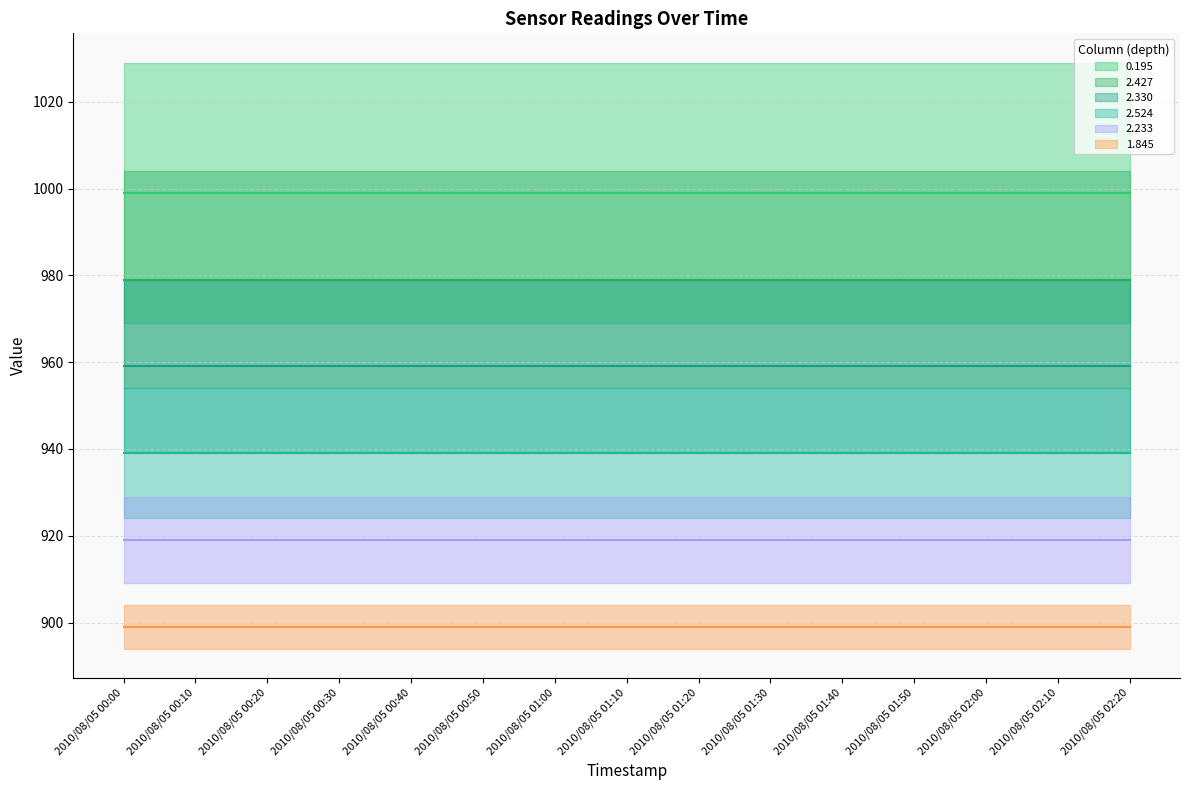

Reading right to left, transcribe all the data shown in this chart.

0.195 (center): 2010/08/05 02:20=999	2010/08/05 02:10=999	2010/08/05 02:00=999	2010/08/05 01:50=999	2010/08/05 01:40=999	2010/08/05 01:30=999	2010/08/05 01:20=999	2010/08/05 01:10=999	2010/08/05 01:00=999	2010/08/05 00:50=999	2010/08/05 00:40=999	2010/08/05 00:30=999	2010/08/05 00:20=999	2010/08/05 00:10=999	2010/08/05 00:00=999
2.427 (center): 2010/08/05 02:20=979	2010/08/05 02:10=979	2010/08/05 02:00=979	2010/08/05 01:50=979	2010/08/05 01:40=979	2010/08/05 01:30=979	2010/08/05 01:20=979	2010/08/05 01:10=979	2010/08/05 01:00=979	2010/08/05 00:50=979	2010/08/05 00:40=979	2010/08/05 00:30=979	2010/08/05 00:20=979	2010/08/05 00:10=979	2010/08/05 00:00=979
2.330 (center): 2010/08/05 02:20=959	2010/08/05 02:10=959	2010/08/05 02:00=959	2010/08/05 01:50=959	2010/08/05 01:40=959	2010/08/05 01:30=959	2010/08/05 01:20=959	2010/08/05 01:10=959	2010/08/05 01:00=959	2010/08/05 00:50=959	2010/08/05 00:40=959	2010/08/05 00:30=959	2010/08/05 00:20=959	2010/08/05 00:10=959	2010/08/05 00:00=959
2.524 (center): 2010/08/05 02:20=939	2010/08/05 02:10=939	2010/08/05 02:00=939	2010/08/05 01:50=939	2010/08/05 01:40=939	2010/08/05 01:30=939	2010/08/05 01:20=939	2010/08/05 01:10=939	2010/08/05 01:00=939	2010/08/05 00:50=939	2010/08/05 00:40=939	2010/08/05 00:30=939	2010/08/05 00:20=939	2010/08/05 00:10=939	2010/08/05 00:00=939
2.233 (center): 2010/08/05 02:20=919	2010/08/05 02:10=919	2010/08/05 02:00=919	2010/08/05 01:50=919	2010/08/05 01:40=919	2010/08/05 01:30=919	2010/08/05 01:20=919	2010/08/05 01:10=919	2010/08/05 01:00=919	2010/08/05 00:50=919	2010/08/05 00:40=919	2010/08/05 00:30=919	2010/08/05 00:20=919	2010/08/05 00:10=919	2010/08/05 00:00=919
1.845 (center): 2010/08/05 02:20=899	2010/08/05 02:10=899	2010/08/05 02:00=899	2010/08/05 01:50=899	2010/08/05 01:40=899	2010/08/05 01:30=899	2010/08/05 01:20=899	2010/08/05 01:10=899	2010/08/05 01:00=899	2010/08/05 00:50=899	2010/08/05 00:40=899	2010/08/05 00:30=899	2010/08/05 00:20=899	2010/08/05 00:10=899	2010/08/05 00:00=899